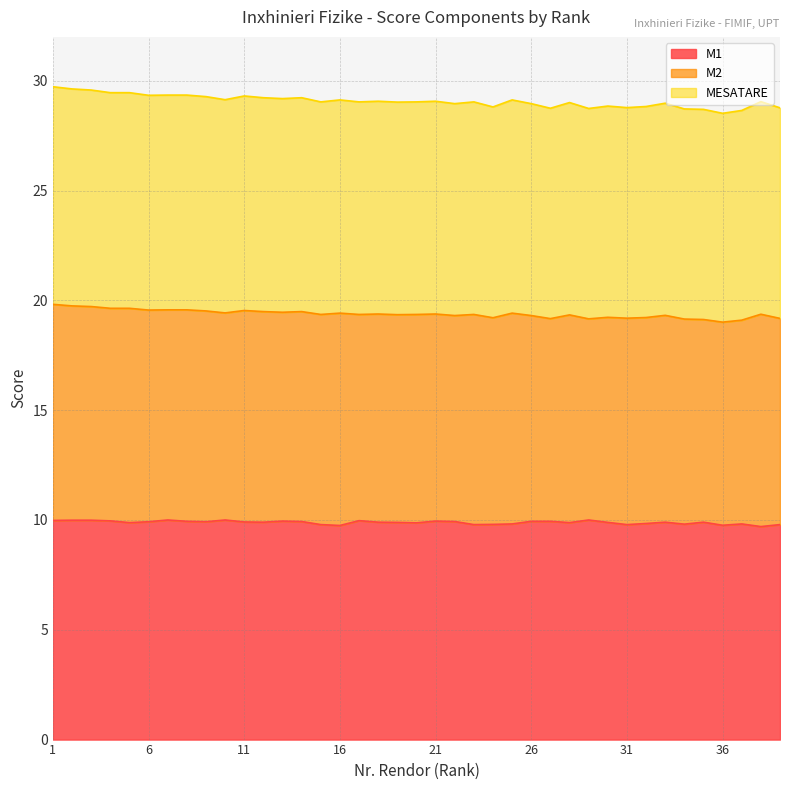

Is it true that M1 equals 6.6 at 9?

False